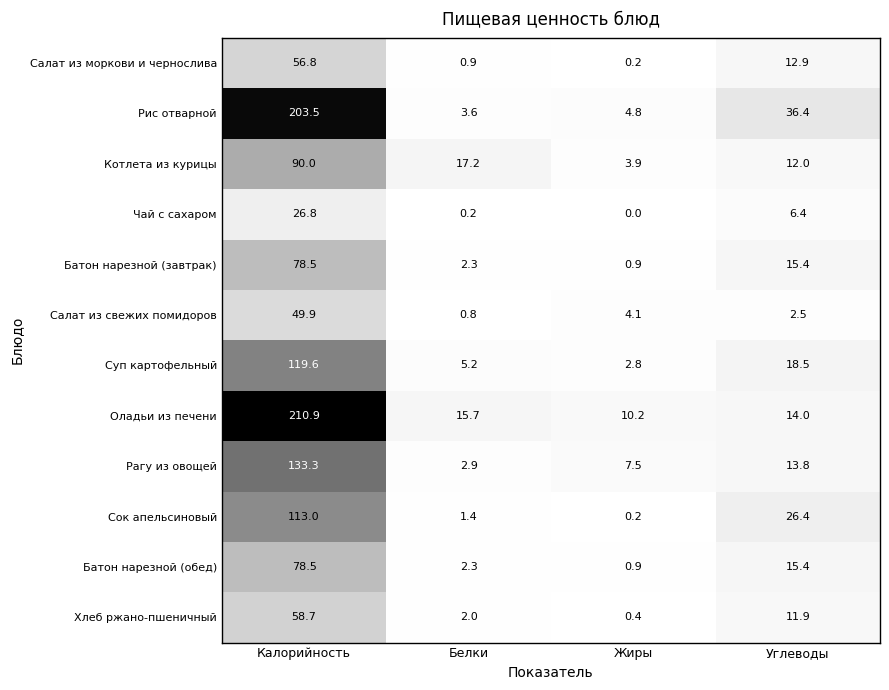

The value of Рагу из овощей at Калорийность is 41.8. True or false?

False